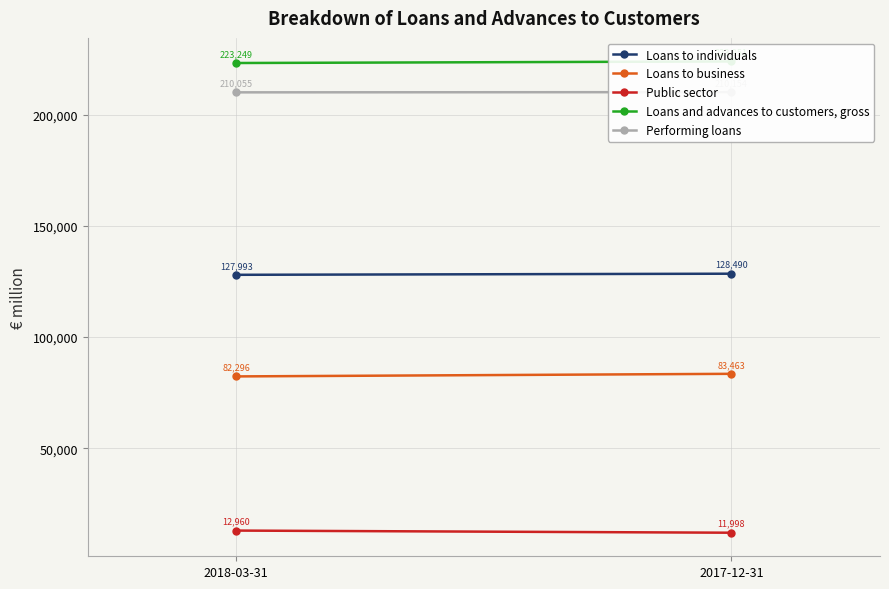

Between 2018-03-31 and 2017-12-31, which series saw the biggest shift?

Loans to business